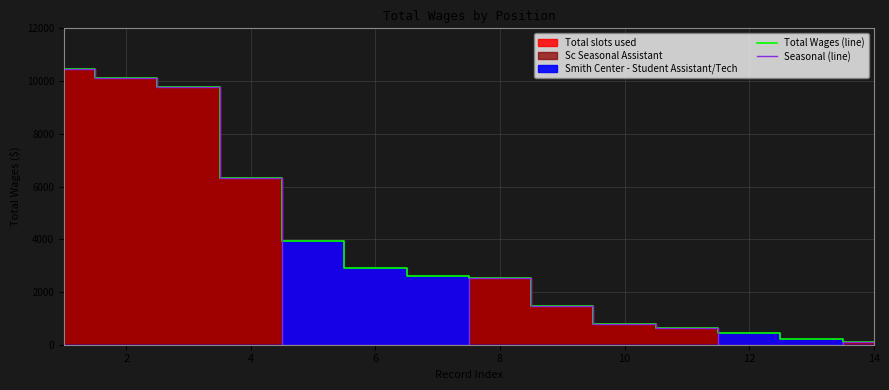

True or false: Total Wages (line) and Seasonal (line) cross at least once.

False